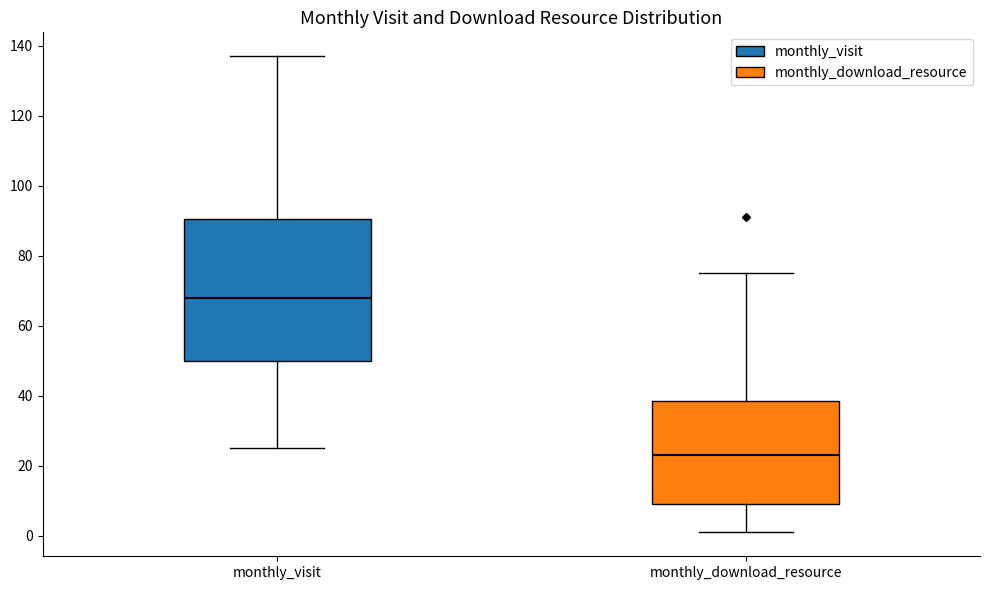

Where is the upper edge of the box for monthly_visit on the y-axis? The values are not printed on the chart, so give them approximately, as read against the axis.

90